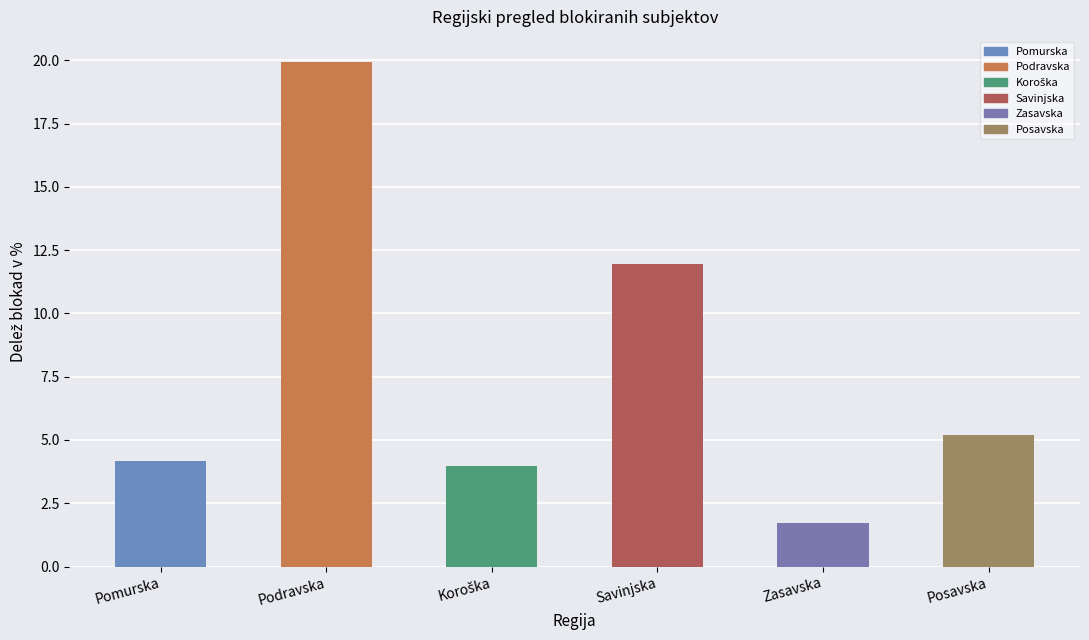

What is the ratio of the value at Podravska to the value at Savinjska?

1.7